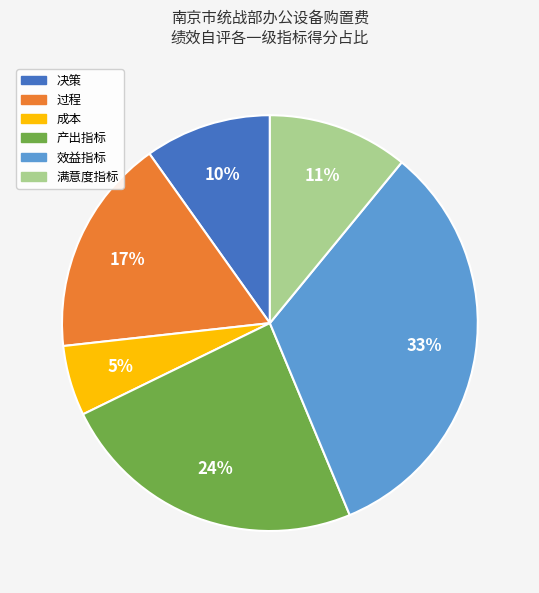

Is the sum of 决策 and 过程 greater than half?

No